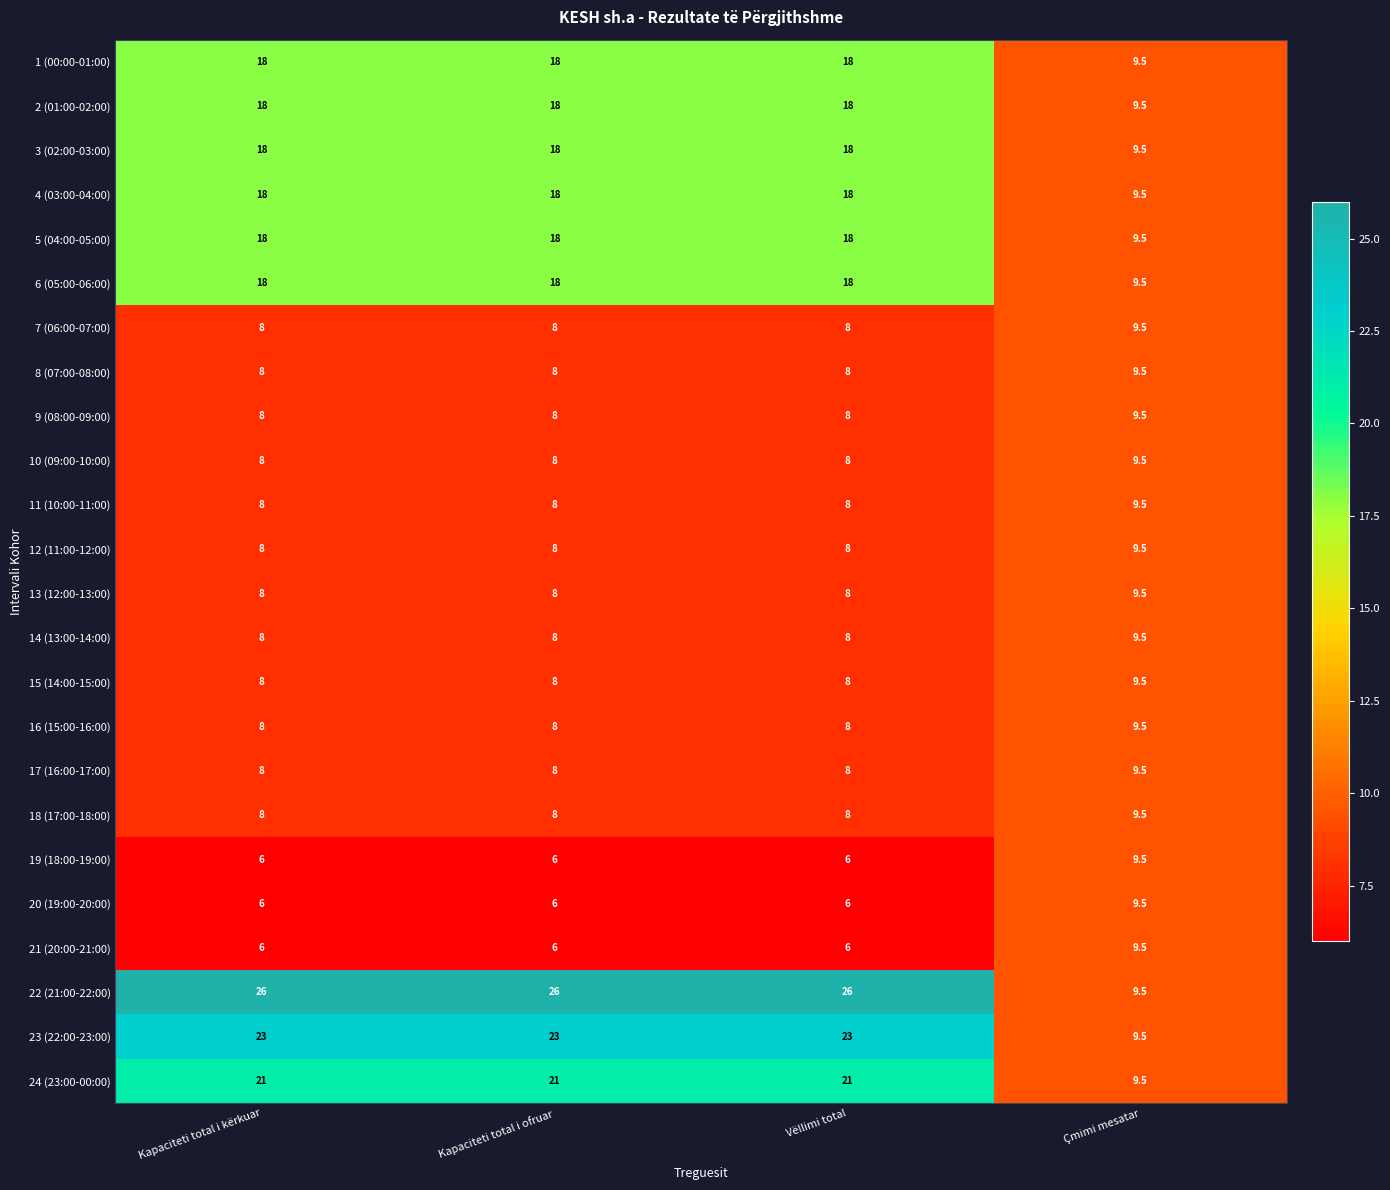

Count the number of data series in this chart.

24